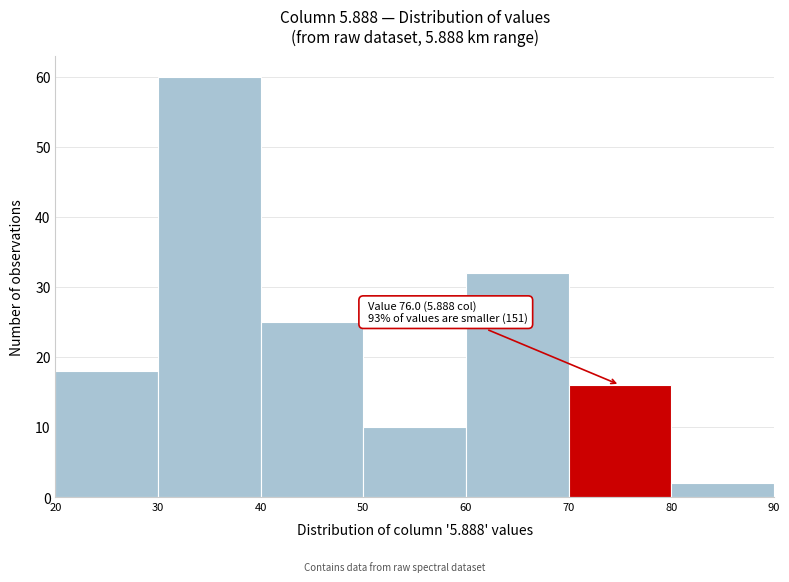

Over which range of the x-axis is the bar tallest?

30 to 40